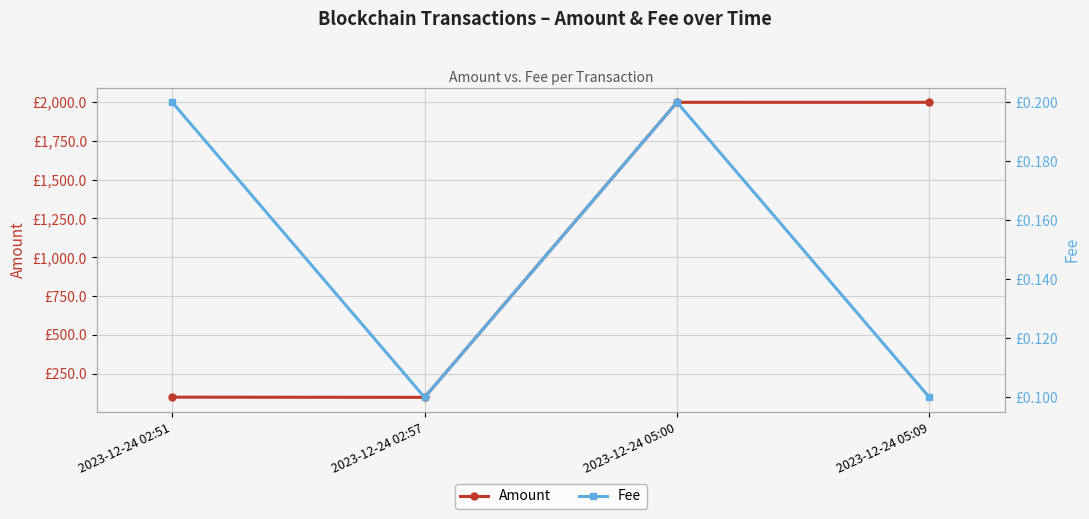

Where is the first local minimum for Amount?

2023-12-24 02:57